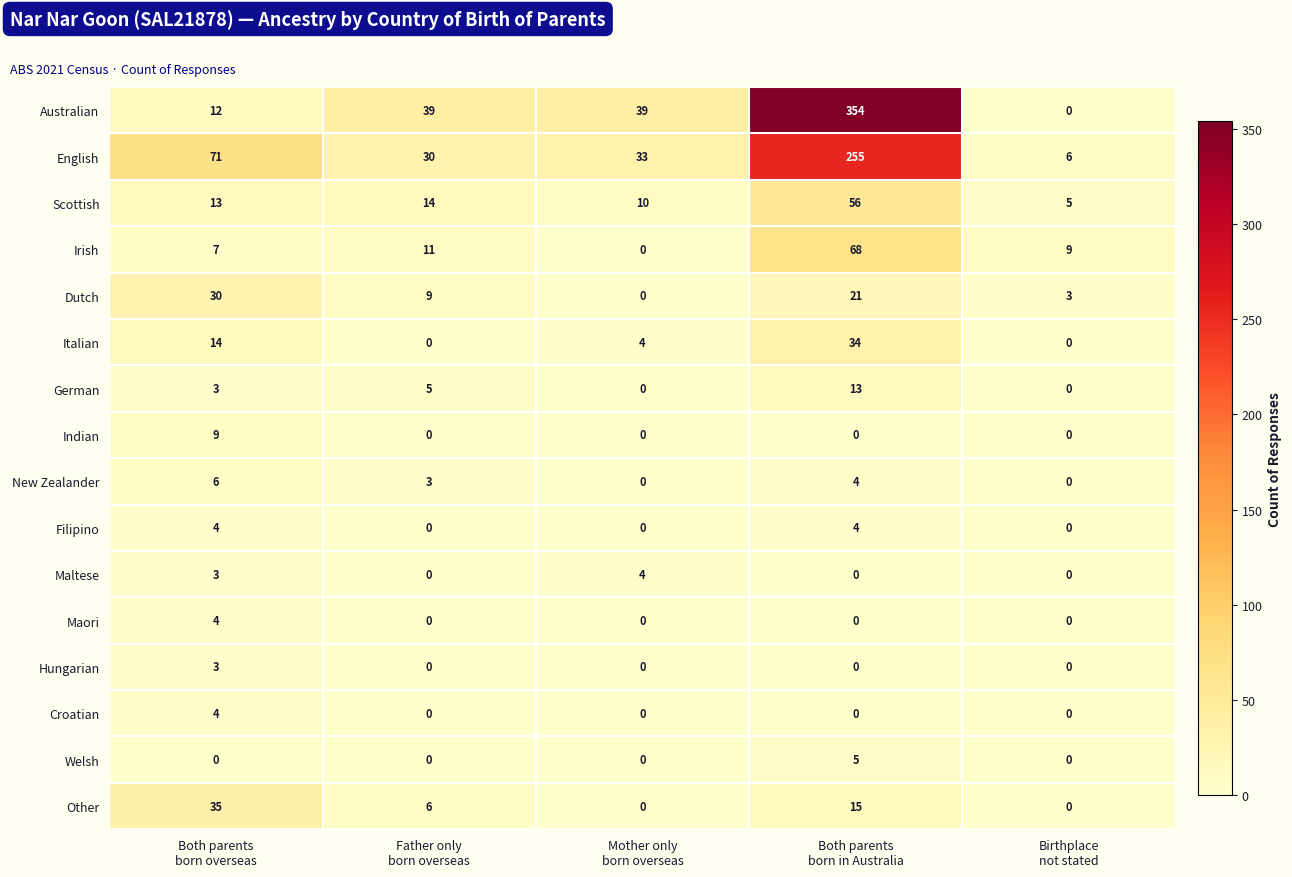

What is the average value of the Dutch series?

13